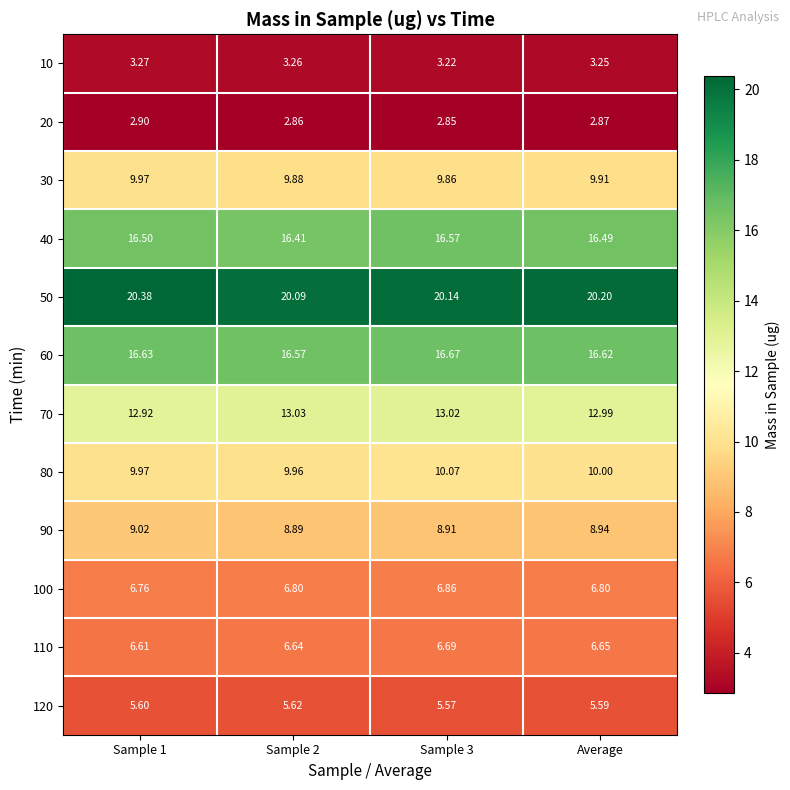

Is the value of 120 at Sample 2 greater than the value of 20 at Sample 2?

Yes